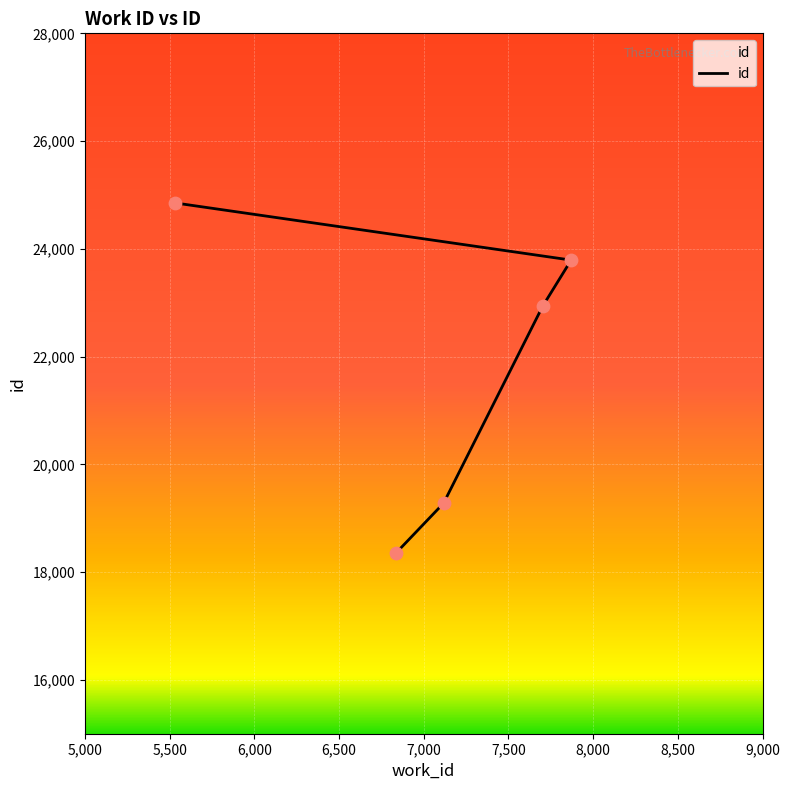

Which has a higher value, 7702 or 5530?

5530